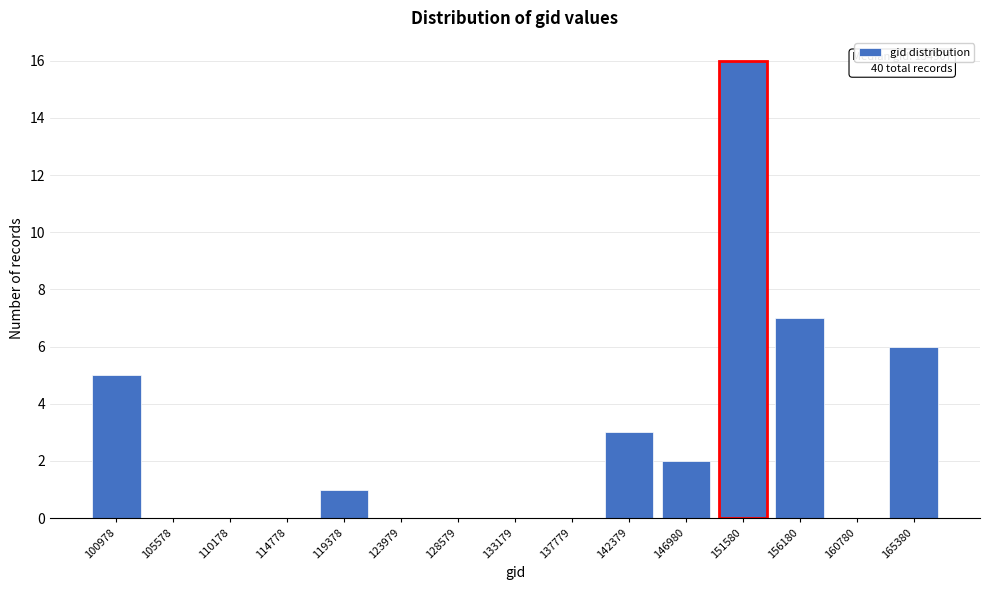

Reading left to right, list all the values displayed in this chart.

100978=5	105578=0	110178=0	114778=0	119378=1	123979=0	128579=0	133179=0	137779=0	142379=3	146980=2	151580=16	156180=7	160780=0	165380=6